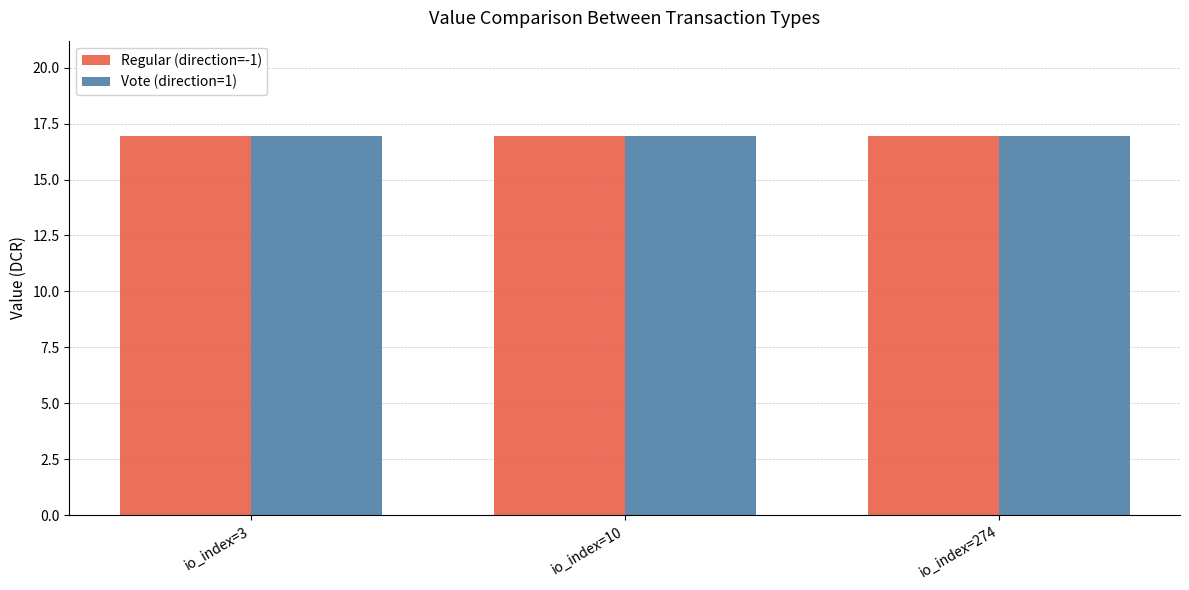

What is the maximum value for Vote (direction=1)?

17.0